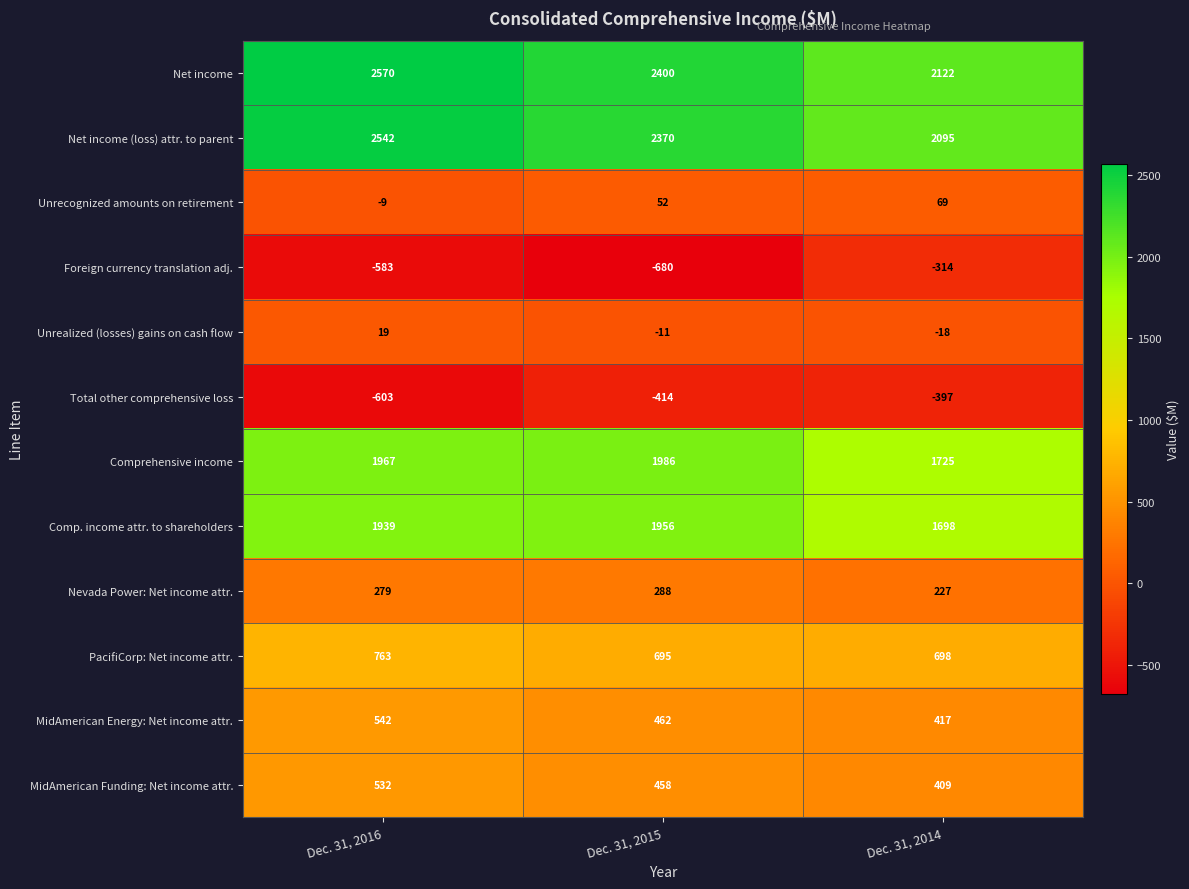

What is the difference between the highest and lowest values at Dec. 31, 2016?

3173